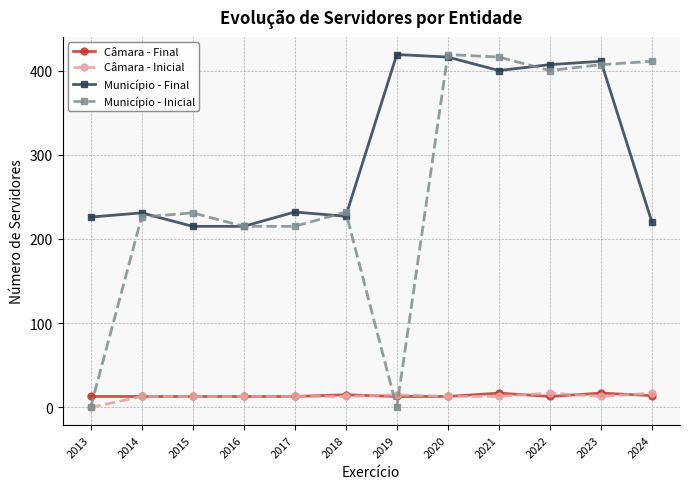

True or false: Câmara - Inicial and Município - Final cross at least once.

False